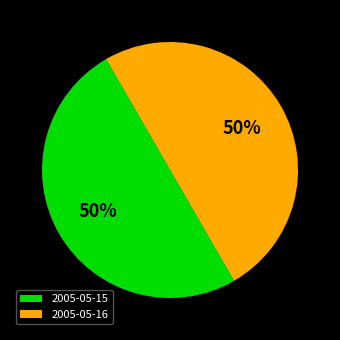

True or false: 2005-05-16 accounts for 64% of the total.

False